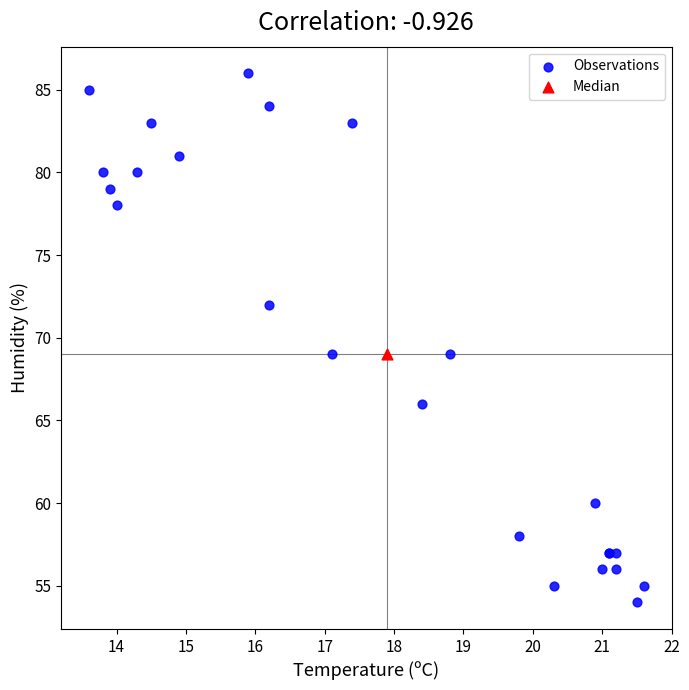

What are all the series names shown in the legend?

Observations, Median